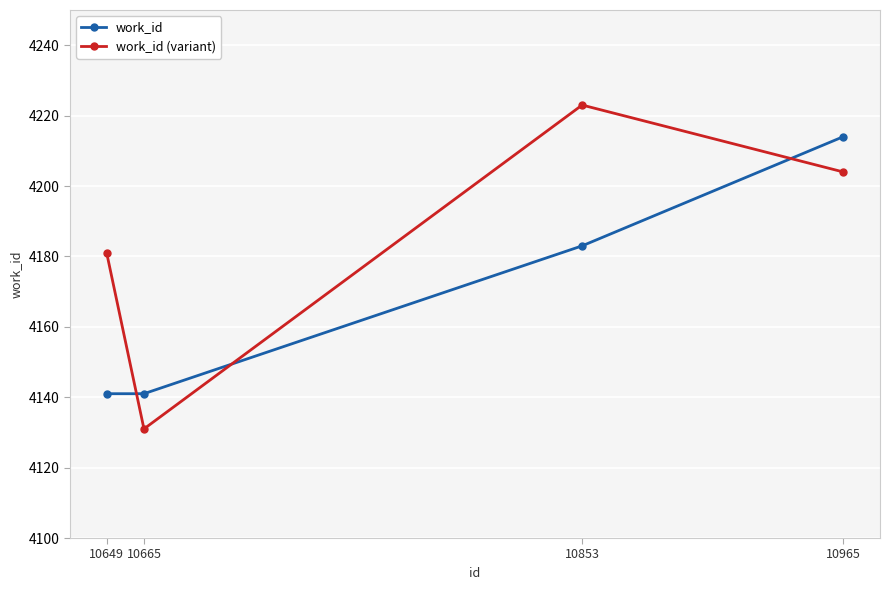

Which series has the widest spread of values?

work_id (variant)